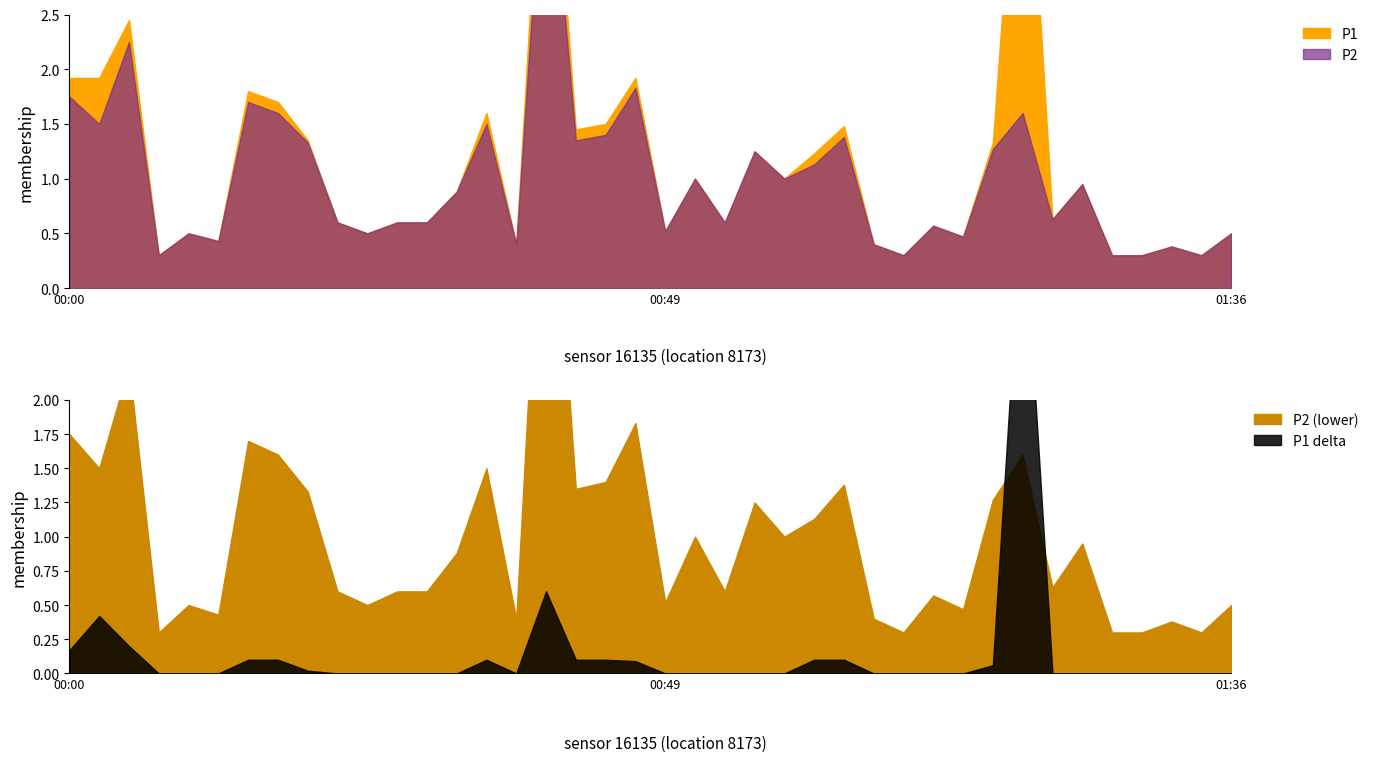

Reading right to left, list all the values displayed in this chart.

P1: 0.5	0.3	0.4	0.3	0.3	0.9	0.6	5.1	1.3	0.5	0.6	0.3	0.4	1.5	1.2	1.0	1.2	0.6	1.0	0.5	1.9	1.5	1.4	5.0	0.4	1.6	0.9	0.6	0.6	0.5	0.6	1.4	1.7	1.8	0.4	0.5	0.3	2.5	1.9	1.9
P2: 0.5	0.3	0.4	0.3	0.3	0.9	0.6	1.6	1.3	0.5	0.6	0.3	0.4	1.4	1.1	1.0	1.2	0.6	1.0	0.5	1.8	1.4	1.4	4.4	0.4	1.5	0.9	0.6	0.6	0.5	0.6	1.3	1.6	1.7	0.4	0.5	0.3	2.2	1.5	1.8